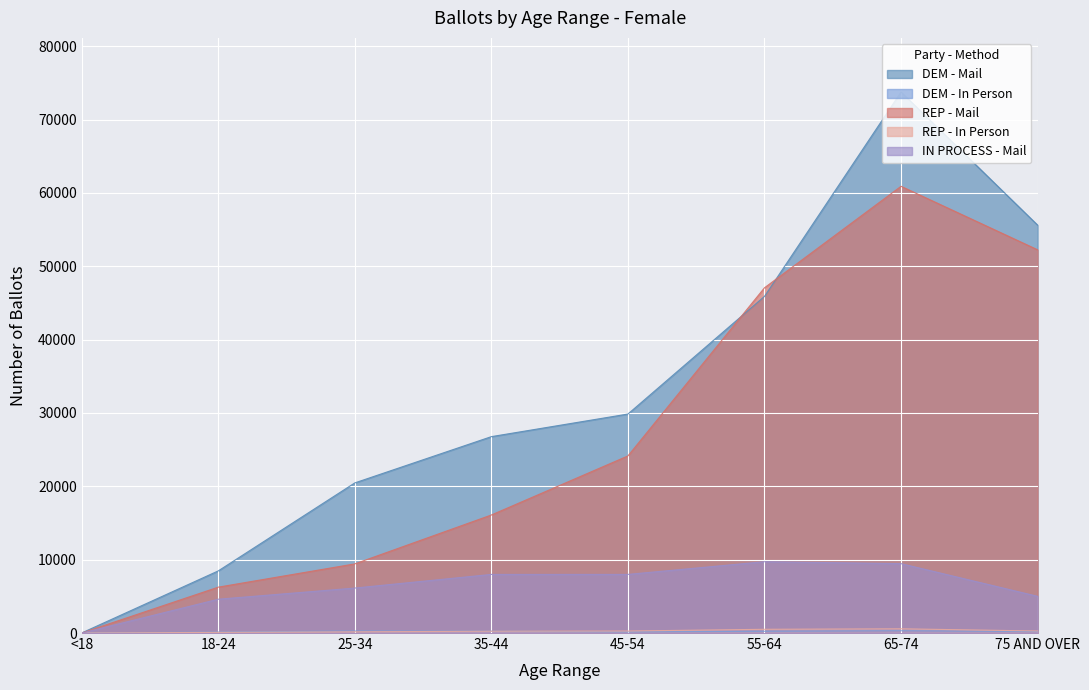

What value does the REP - Mail series have at 45-54?

24142